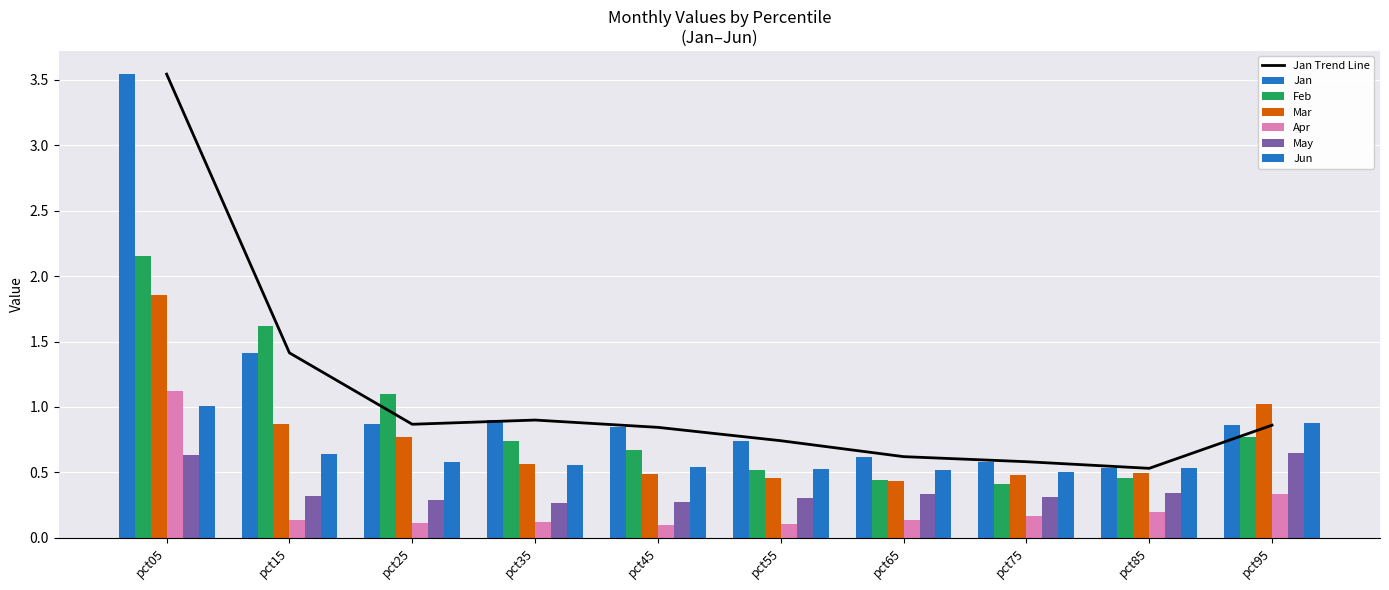

Between pct35 and pct15, which is larger?

pct15